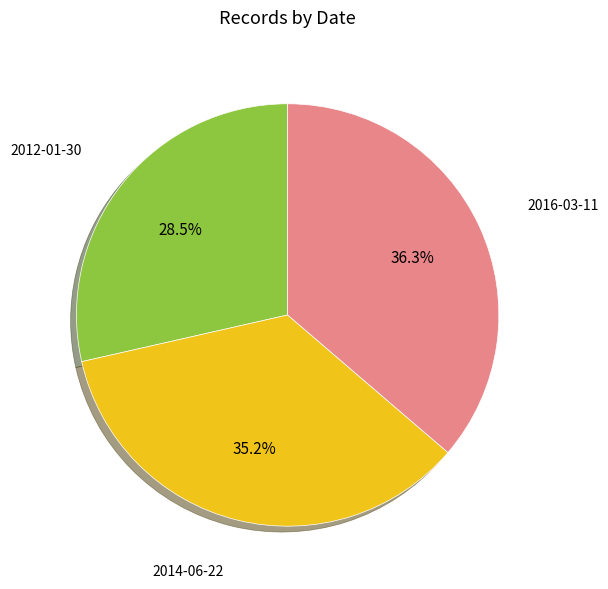

True or false: 2016-03-11 accounts for 28% of the total.

False